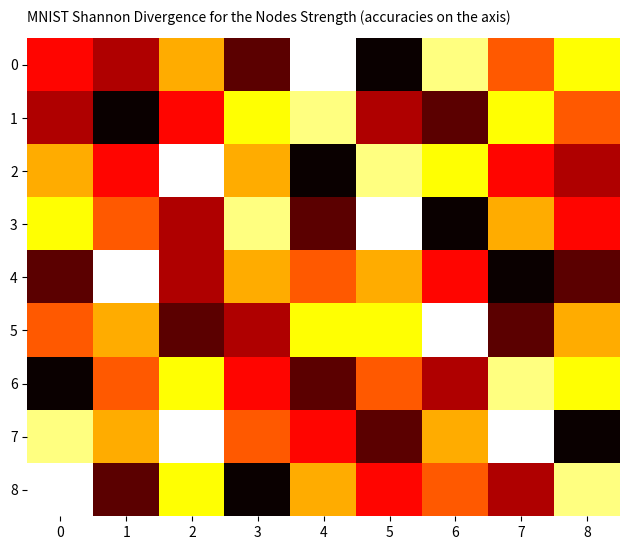

At how many categories does at least one series exceed 3?

9